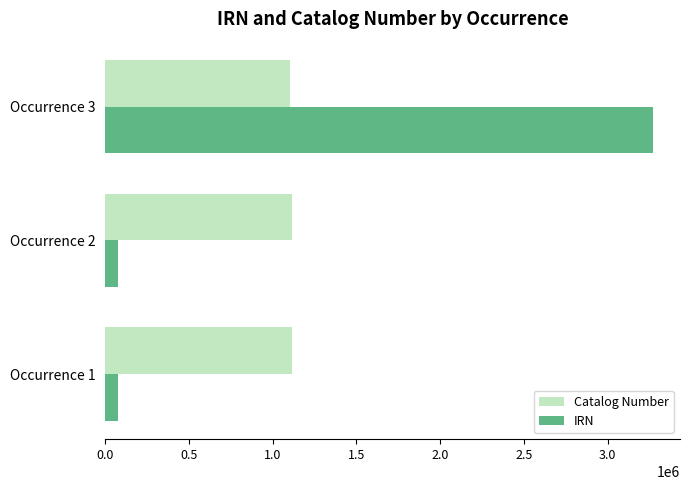

At which category is the sum across all series the highest?

Occurrence 3